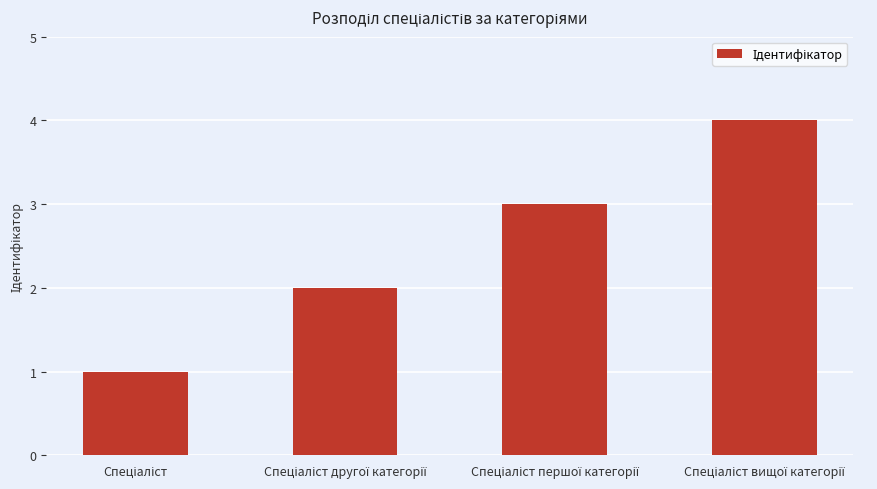

Does the chart contain stacked bars?

No